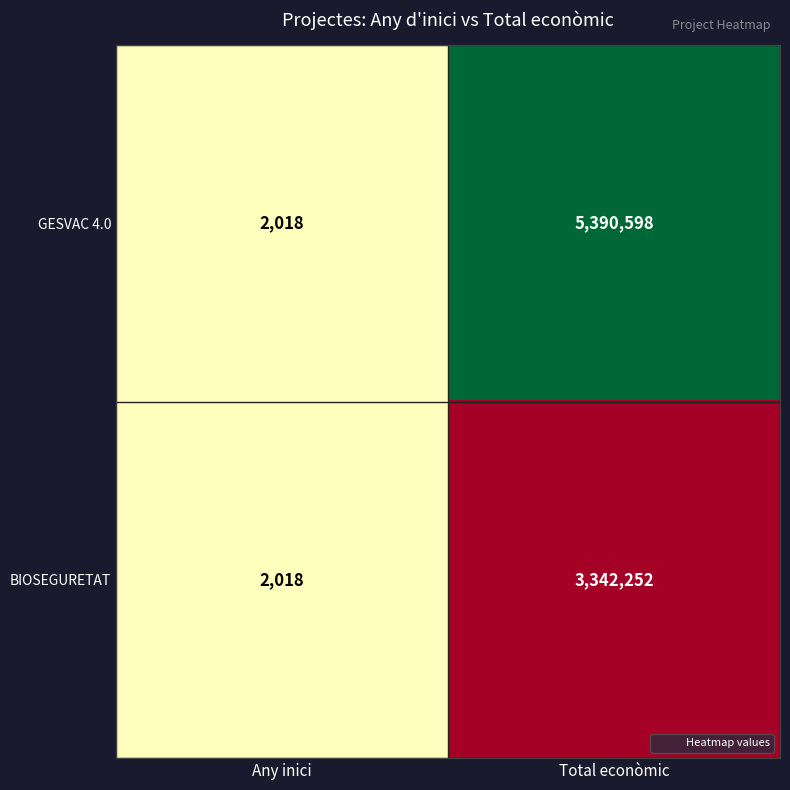

The value of BIOSEGURETAT at Any inici is 2018. True or false?

True